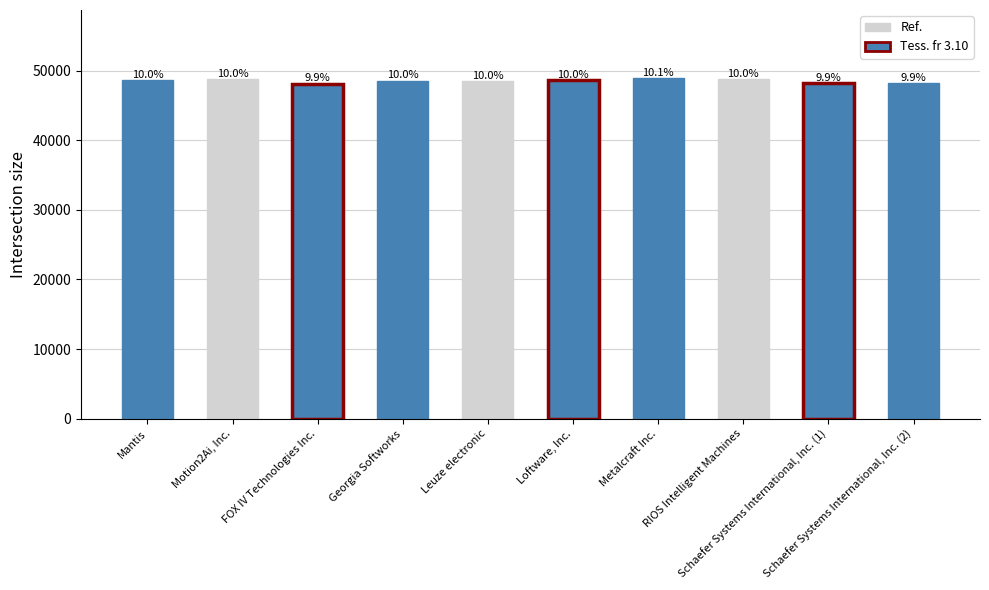

Are the bars horizontal?

No